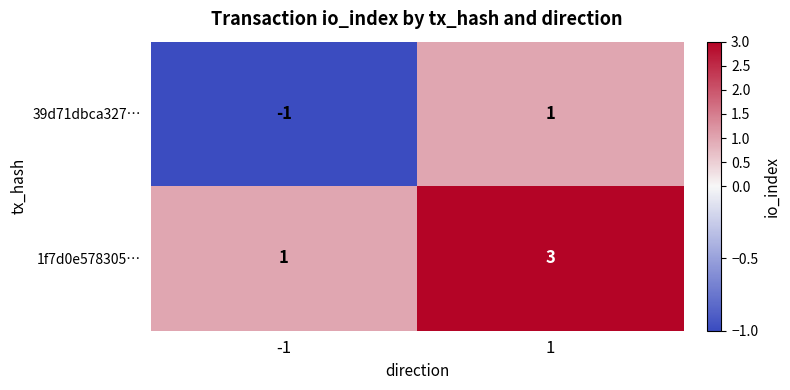

What is the sum of all 1f7d0e578305… values?

4